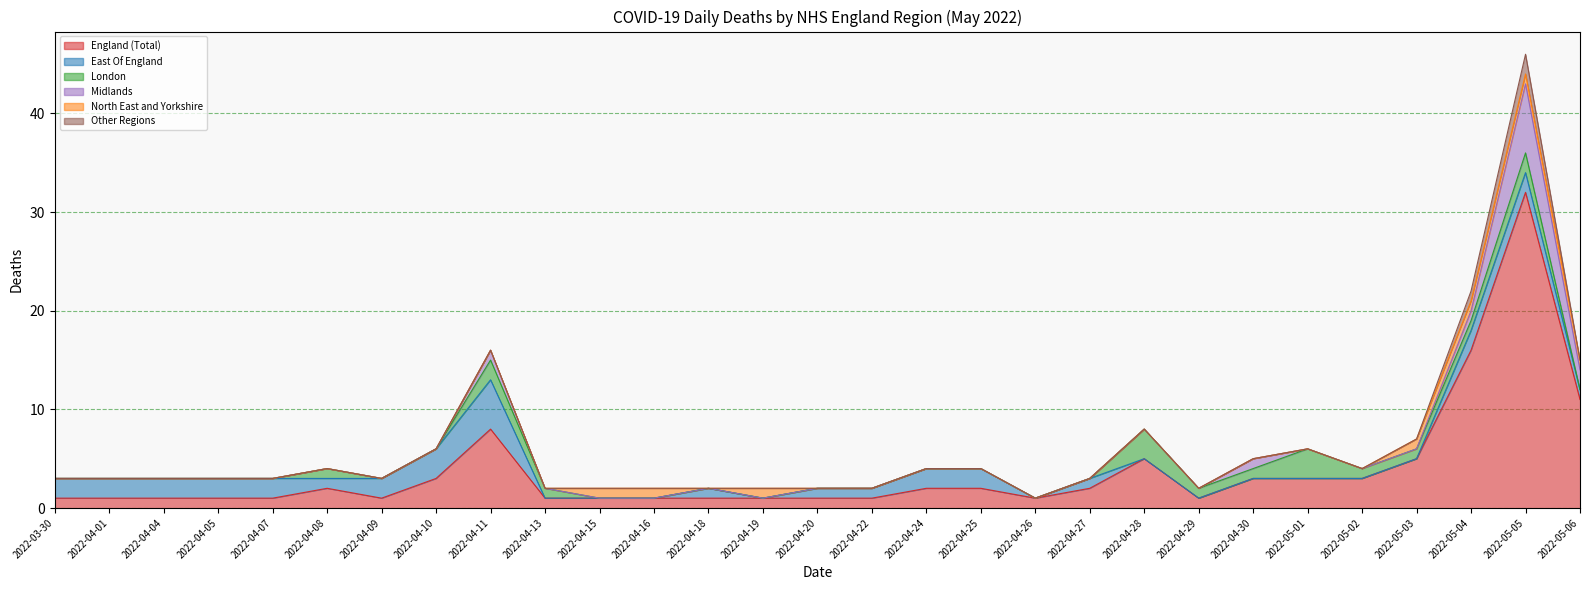

At which label does North East and Yorkshire reach its peak?

2022-04-15